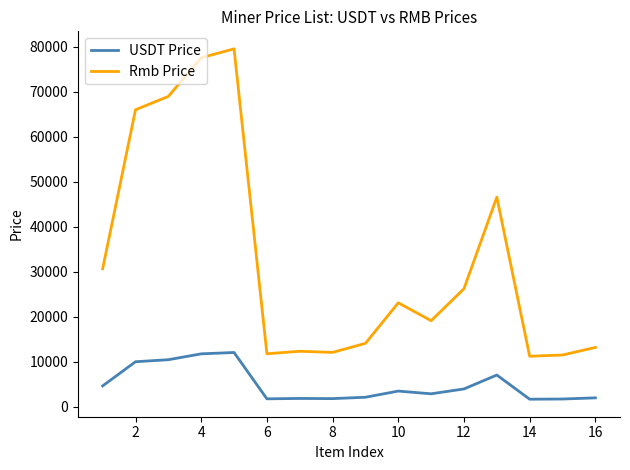

Which series has the largest range (max minus min)?

Rmb Price